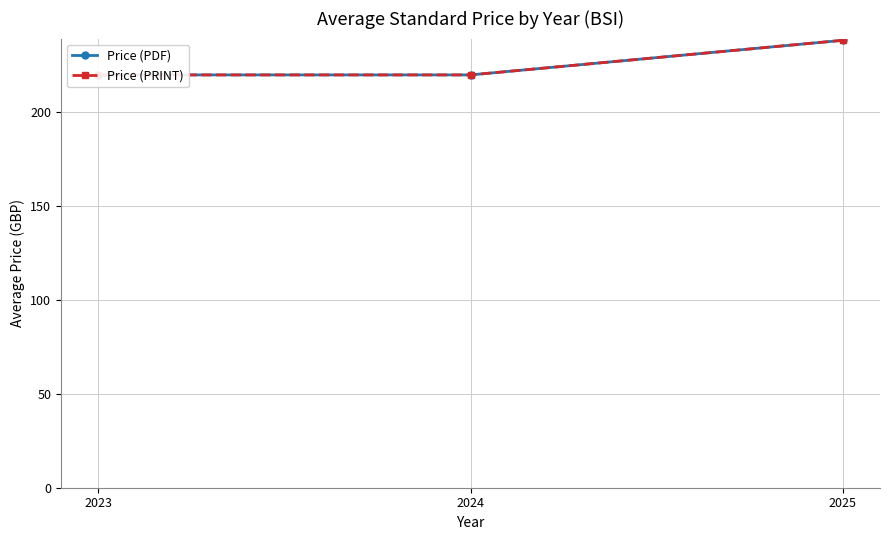

Reading left to right, transcribe all the data shown in this chart.

Price (PDF): 2023=220.0	2024=220.0	2025=238.4
Price (PRINT): 2023=220.0	2024=220.0	2025=238.4